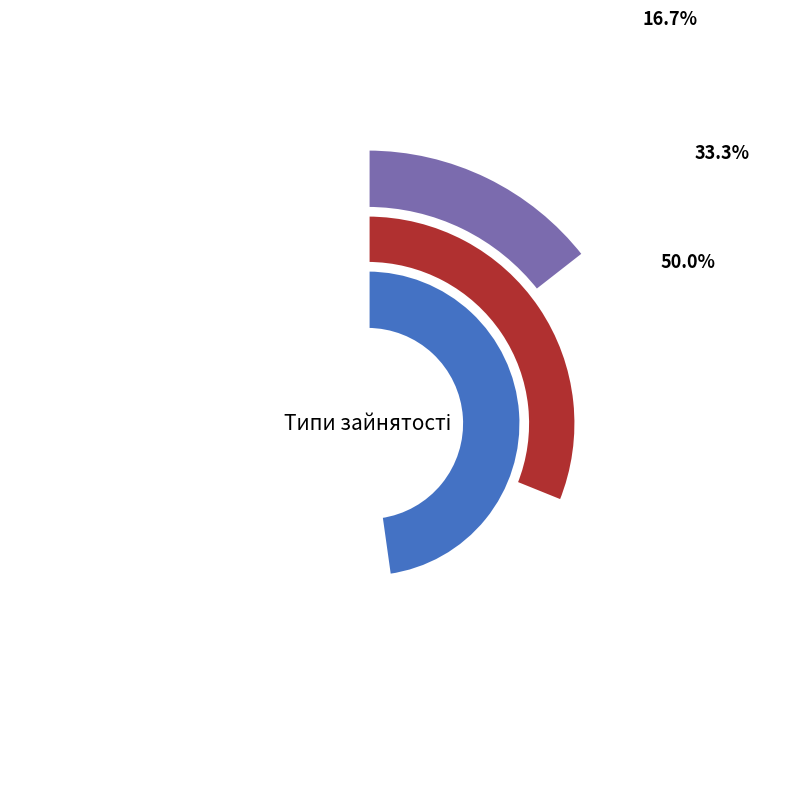

To the nearest percent, what portion does Сумісництво represent?

50%